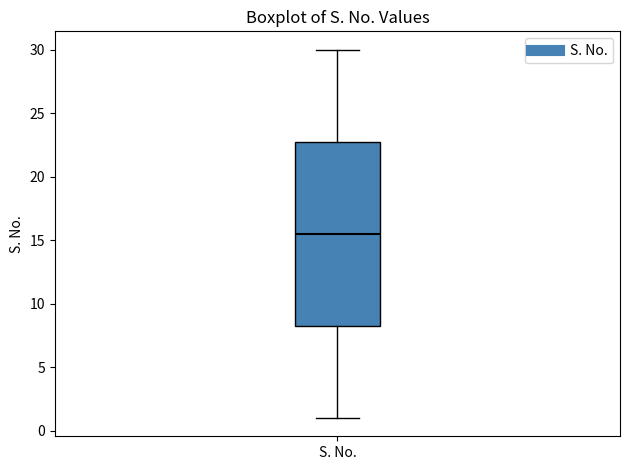

Transcribe this box plot: give where the median line is, the range the box spans, and where the two whiskers end, as read against the y-axis. The values are not printed on the chart, so give them approximately, as read against the axis.

median 15.5, box 8.5 to 23.0, whiskers 1.0 to 30.0